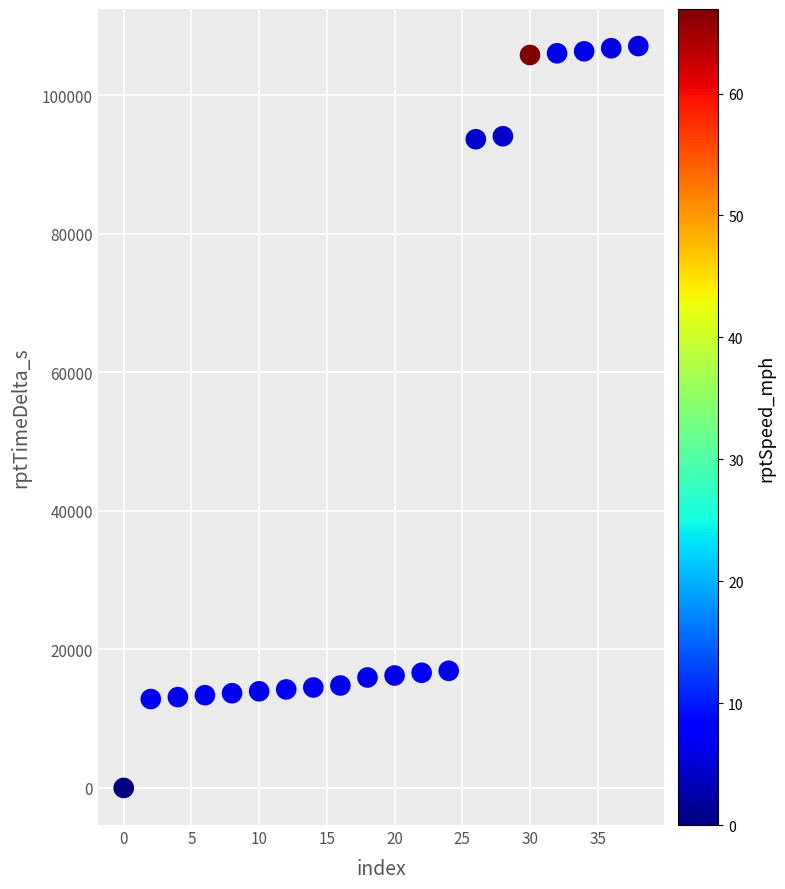

What is the range of Y values (max minus min)?

107066